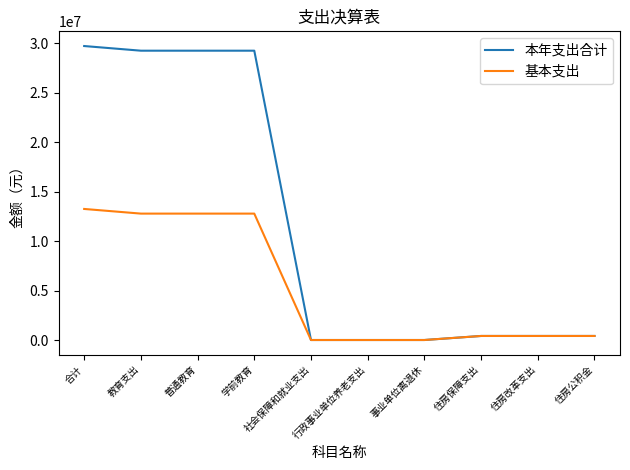

True or false: 基本支出 has a value of 19754858.5 at 学前教育.

False